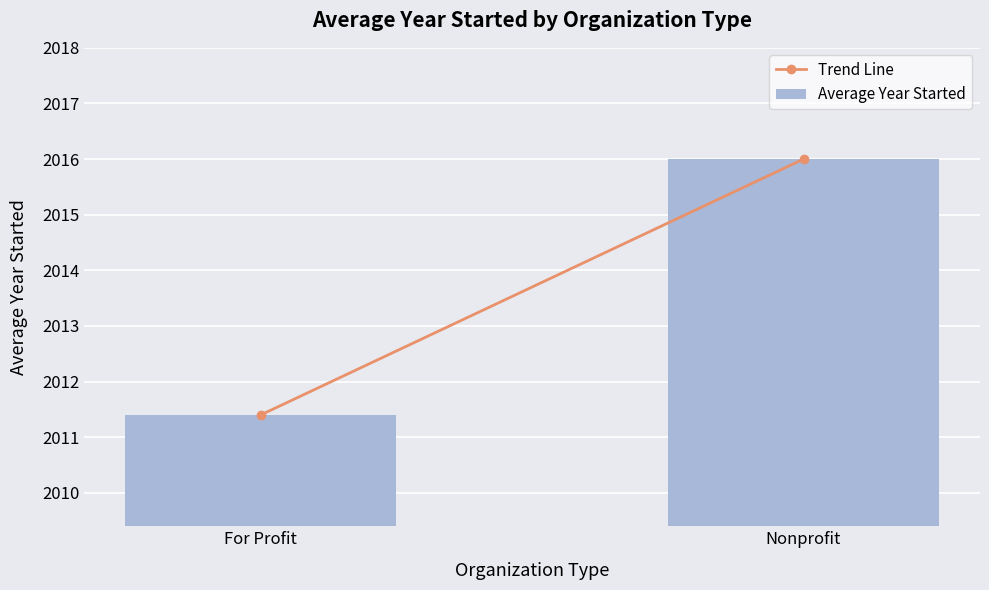

Which category has the lowest value across all series?

For Profit